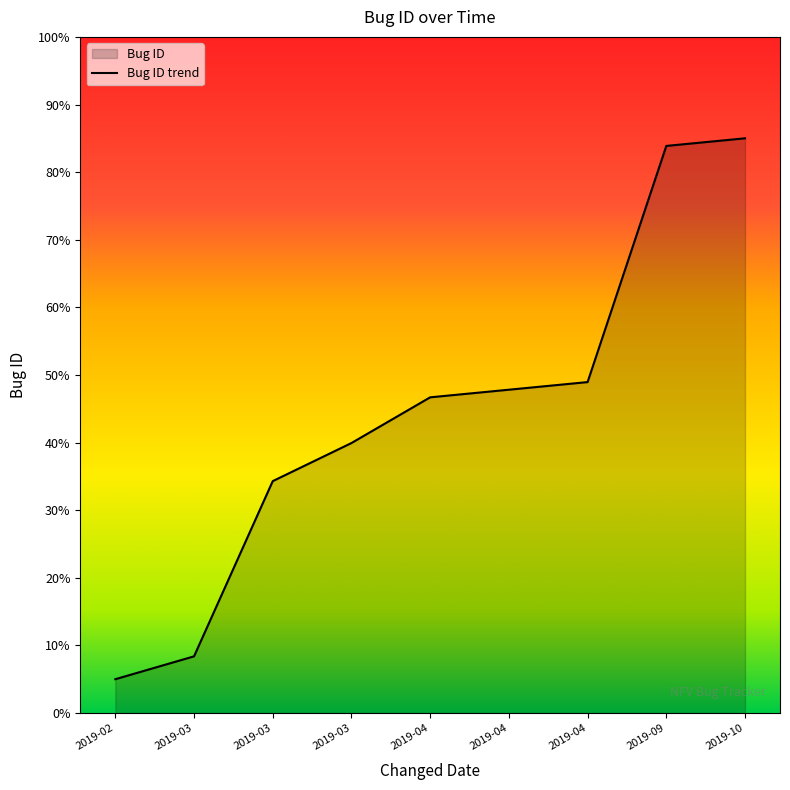

How many data points are less than 46?

4